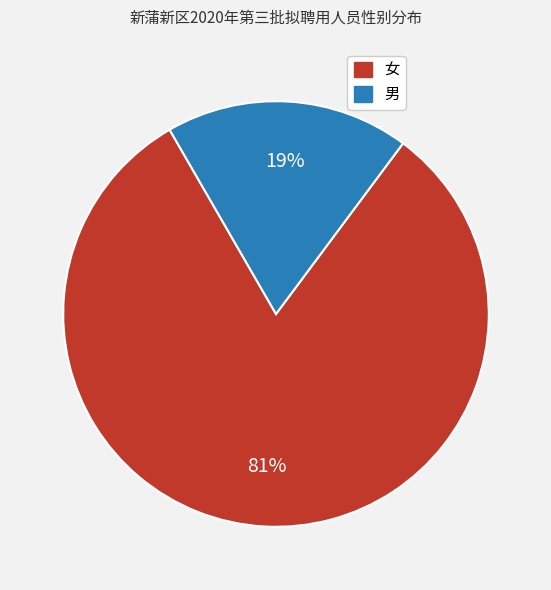

To the nearest percent, what is the average slice percentage?

50%